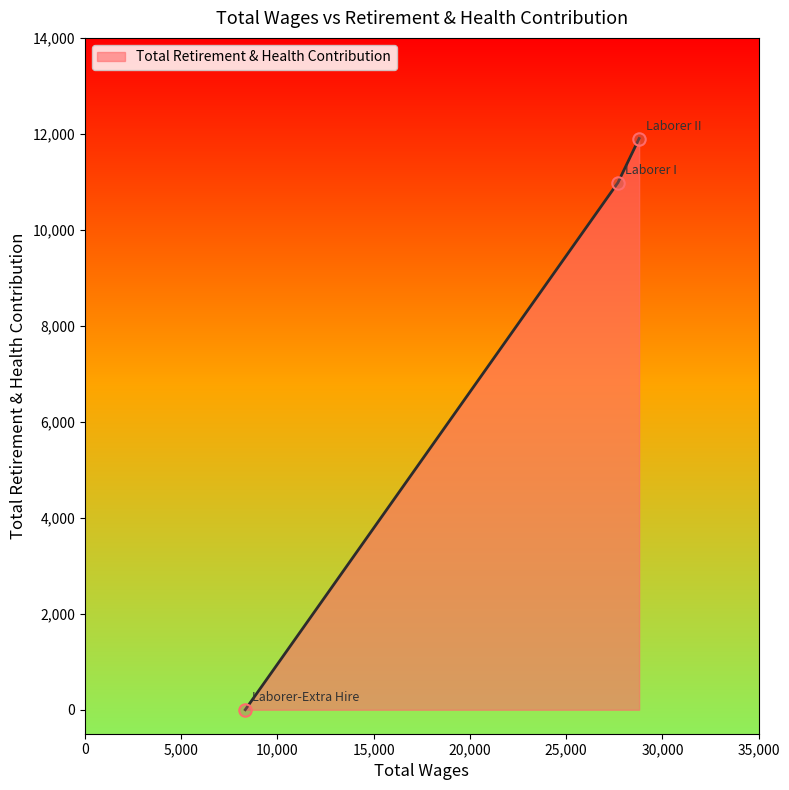

What is the greatest value displayed?

11903